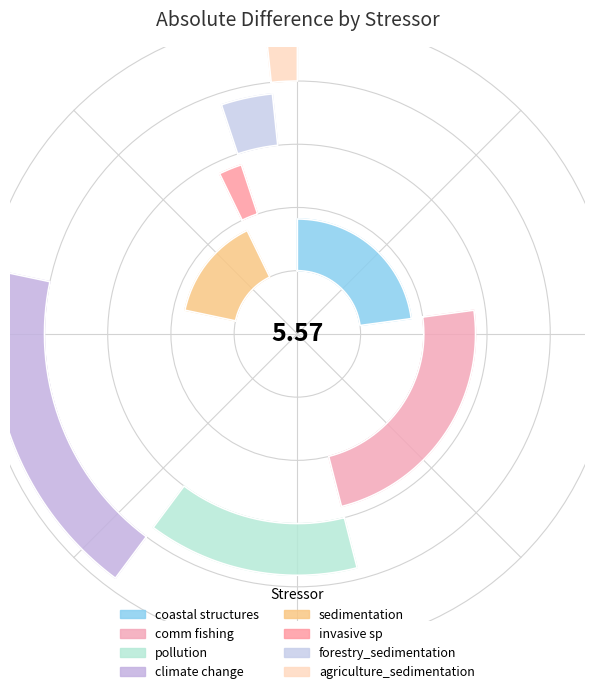

To the nearest percent, what is the difference between the climate change and comm fishing slice percentages?

5%